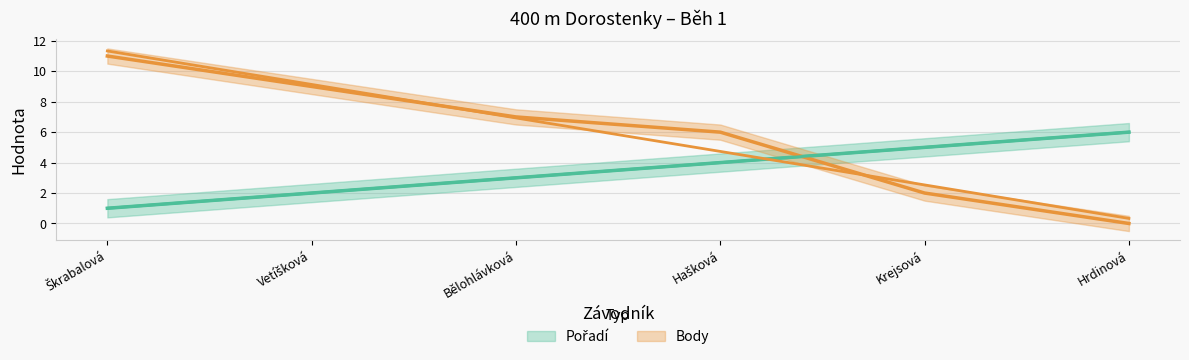

At how many categories does at least one series exceed 10?

1